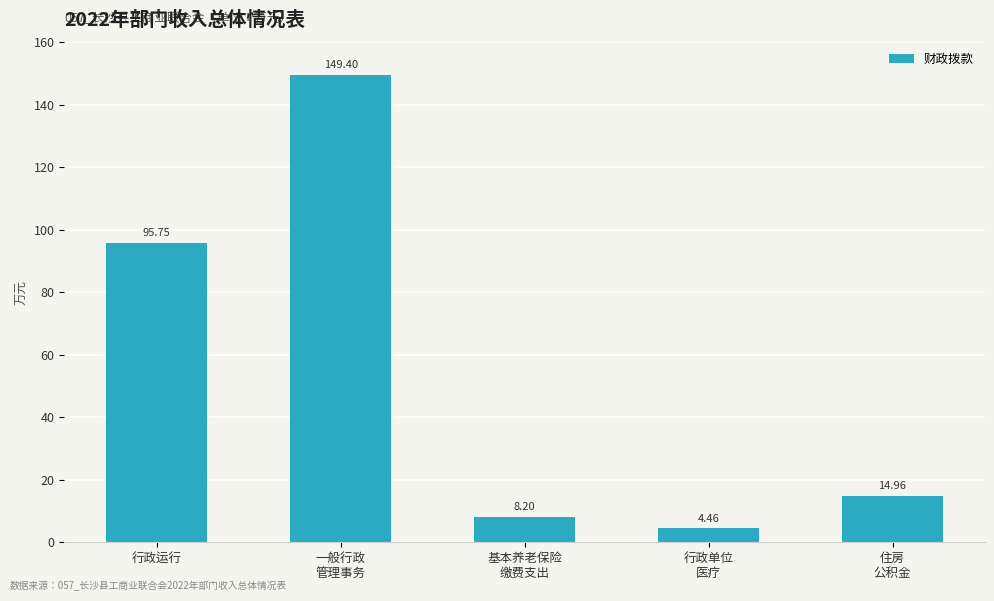

What position from the right is 基本养老保险
缴费支出?

3